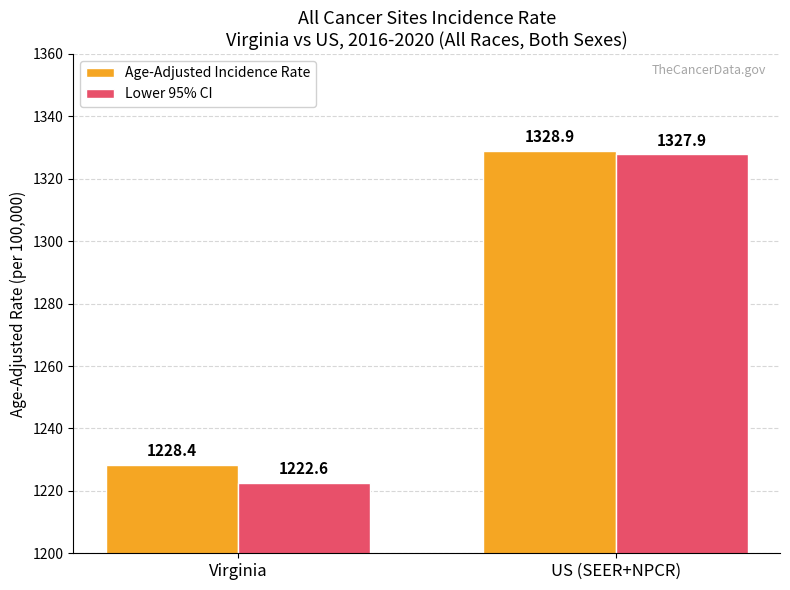

Which series changed the most between Virginia and US (SEER+NPCR)?

Lower 95% CI